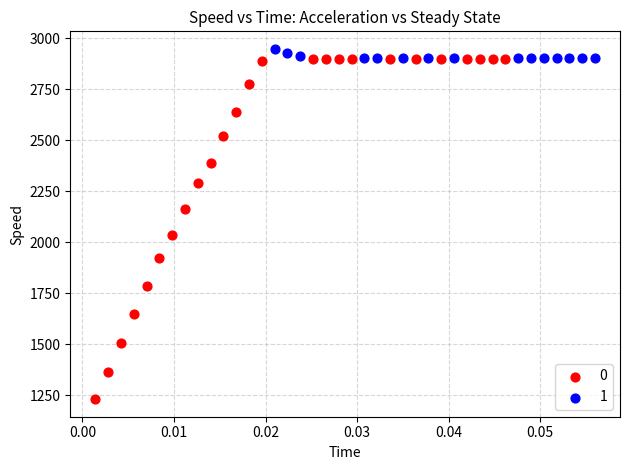

Which series contains the highest Y value?

1